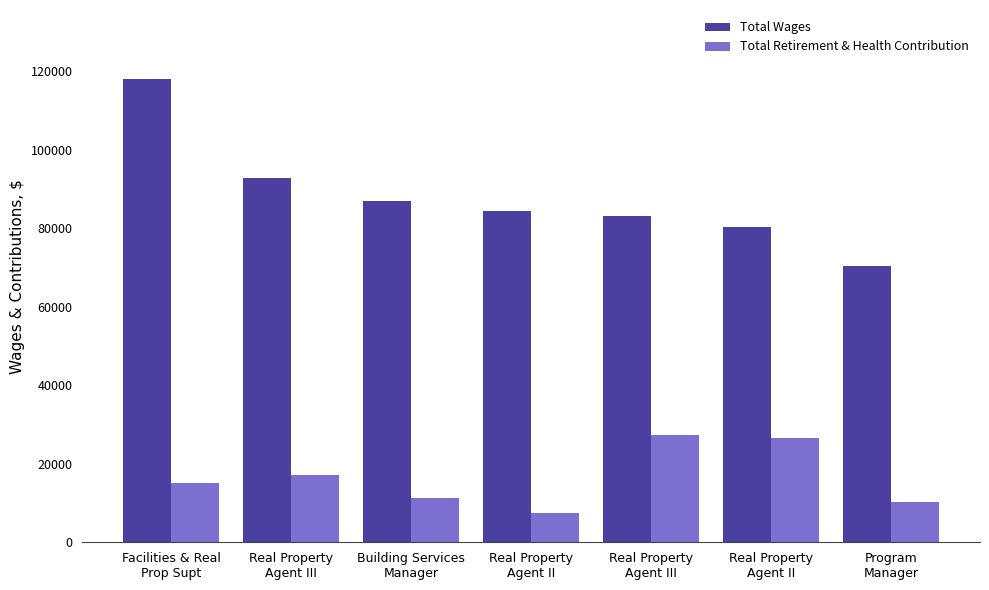

Reading right to left, transcribe all the data shown in this chart.

Total Wages: Program
Manager=70315	Real Property
Agent II=80168	Real Property
Agent III=83119	Real Property
Agent II=84309	Building Services
Manager=86830	Real Property
Agent III=92788	Facilities & Real
Prop Supt=117844
Total Retirement & Health Contribution: Program
Manager=10142	Real Property
Agent II=26571	Real Property
Agent III=27400	Real Property
Agent II=7580	Building Services
Manager=11312	Real Property
Agent III=17239	Facilities & Real
Prop Supt=15199